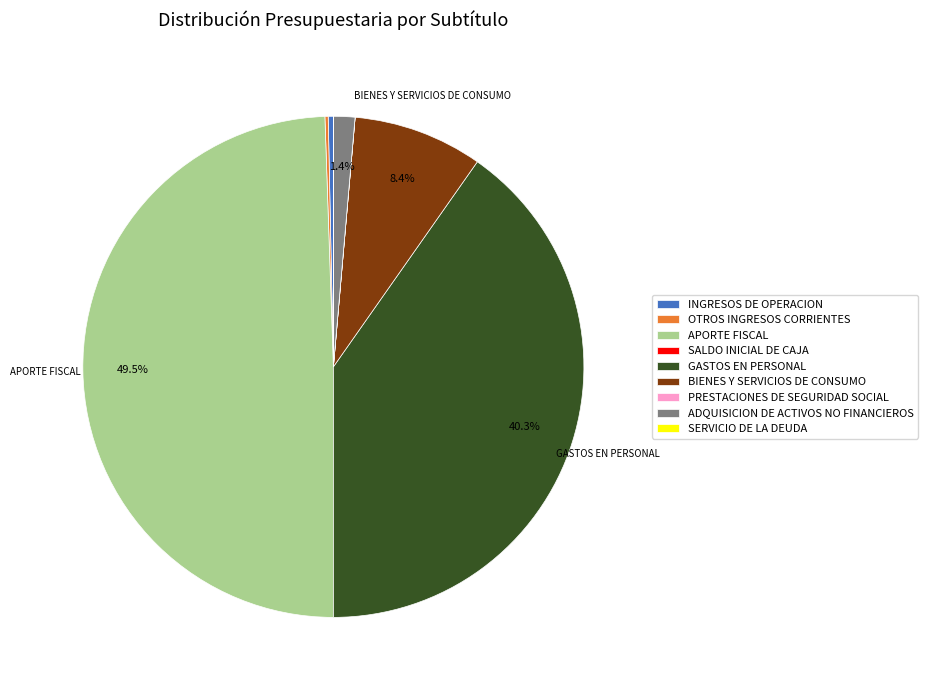

Which category has the biggest portion of the pie?

APORTE FISCAL